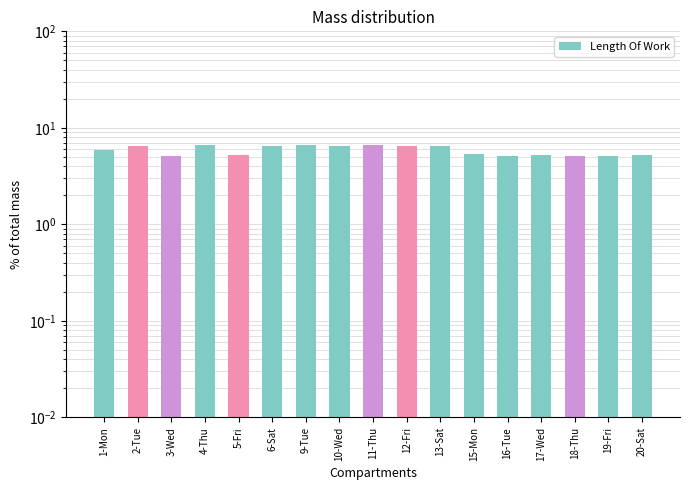

Which label corresponds to the smallest value in the chart?

16-Tue